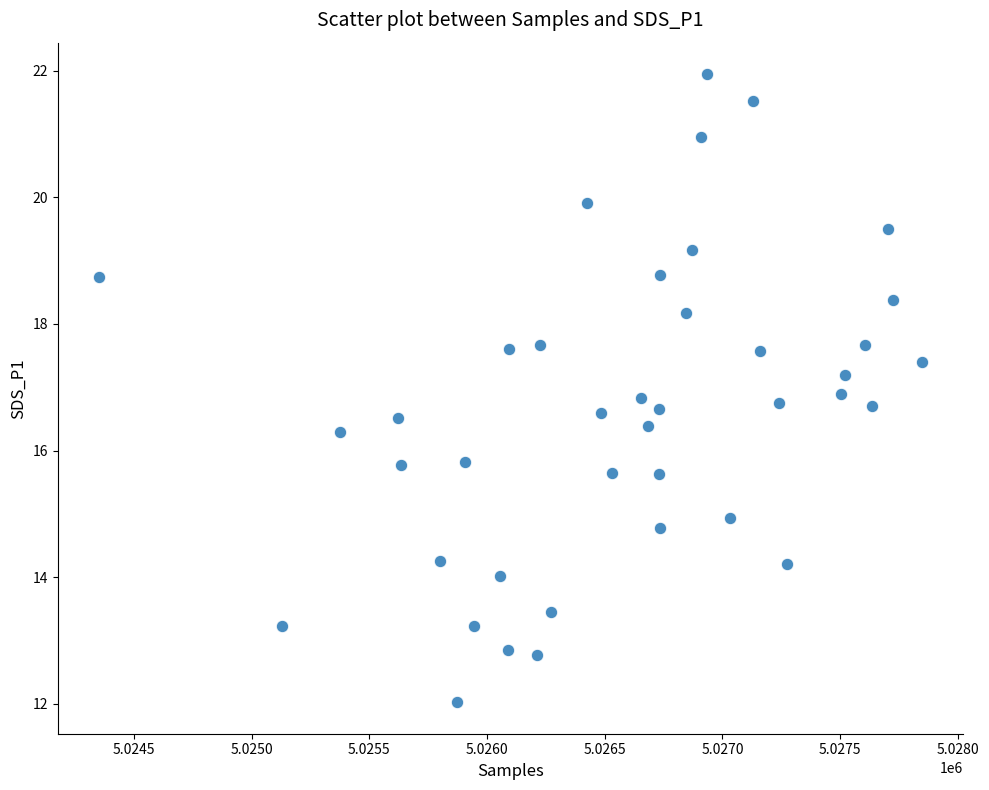

What is the range of X values (max minus min)?

3496.0